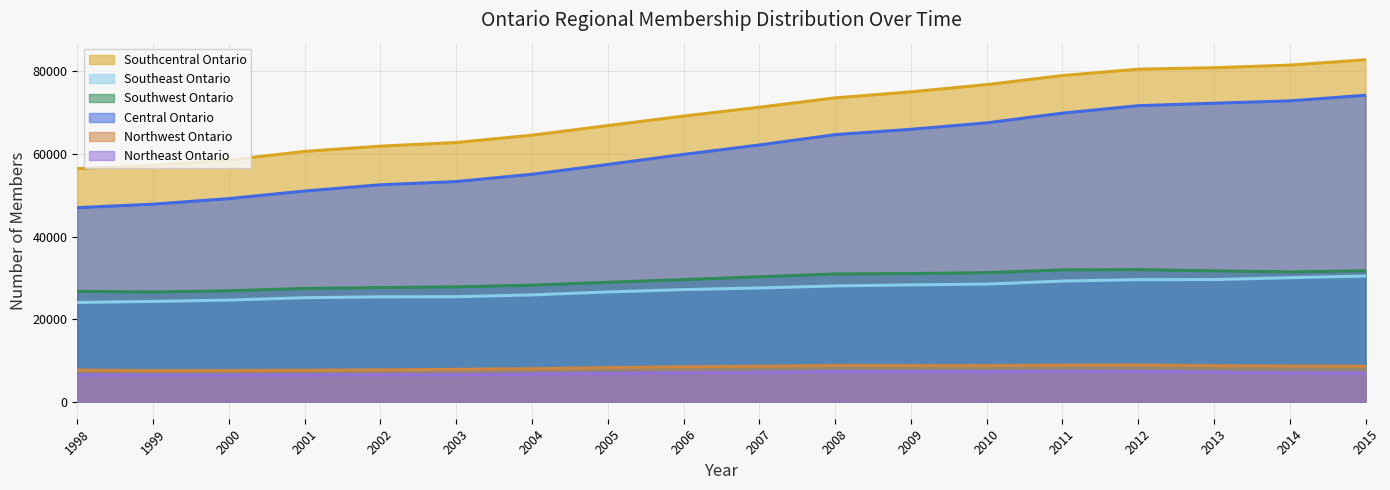

True or false: Southwest Ontario and Central Ontario intersect in this chart.

False